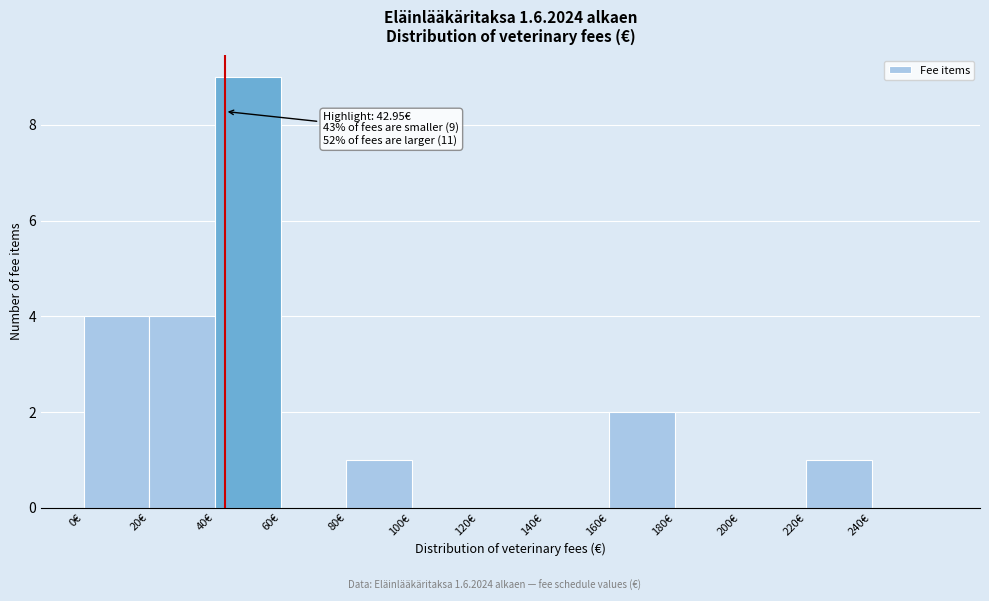

Which range on the x-axis has the tallest bar?

40 to 60